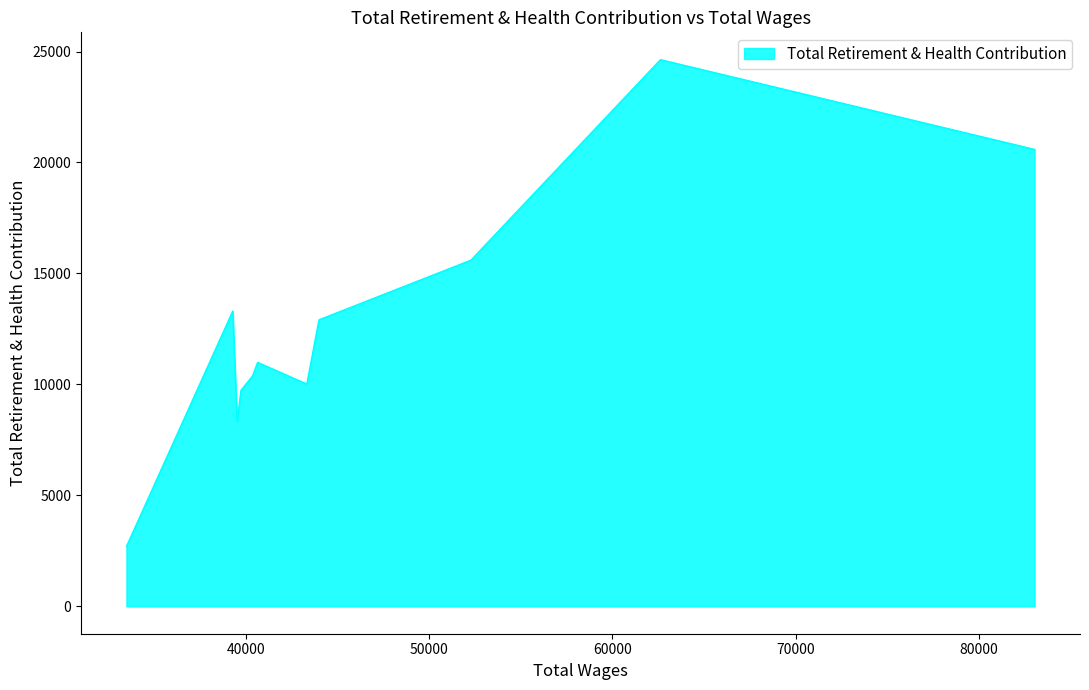

What is the average value?

12654